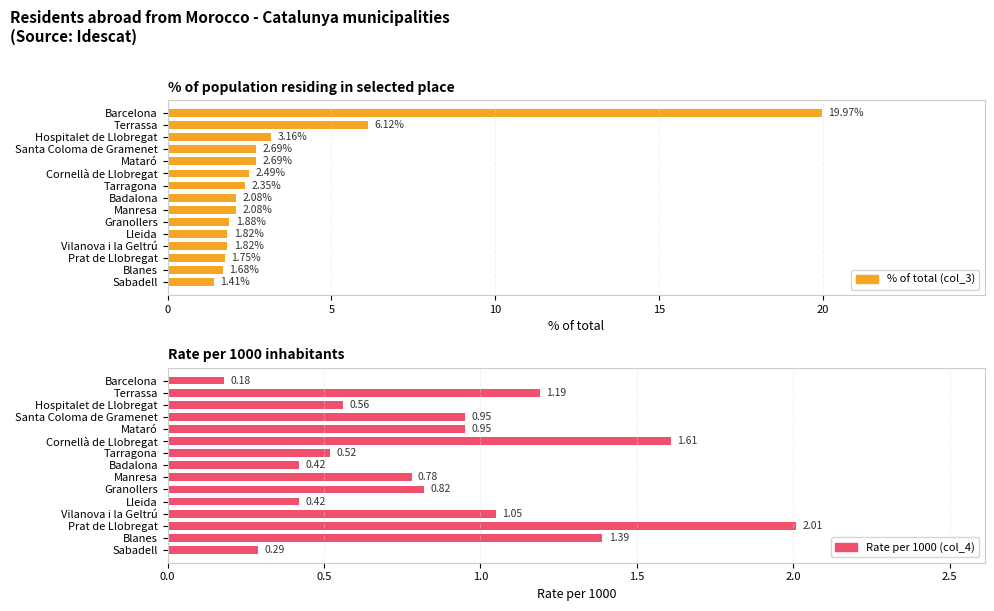

Is it true that Rate per 1000 (col_4) equals 1.2 at 20?

False